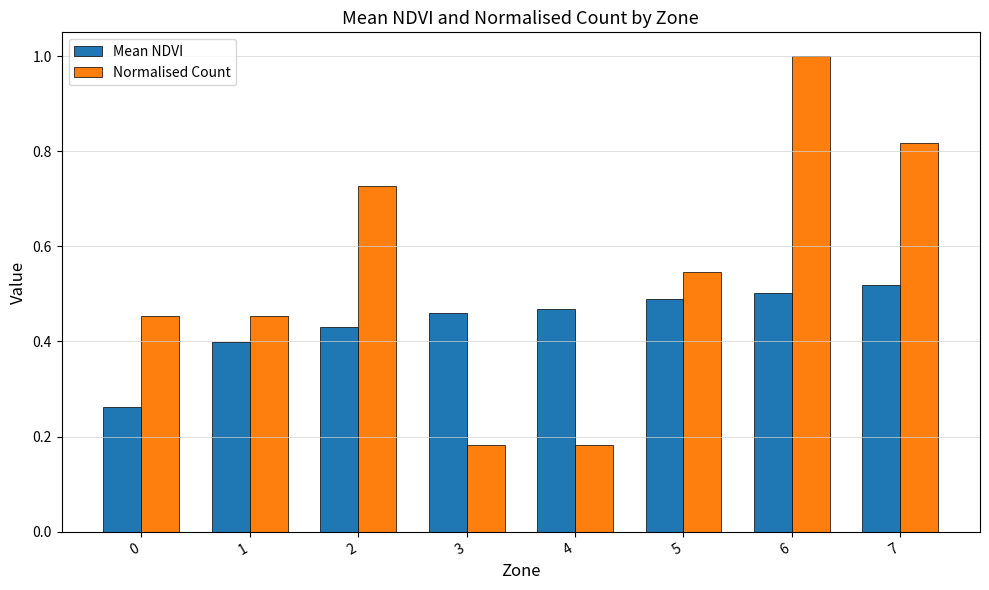

Which category has the highest value in the Normalised Count series?

6